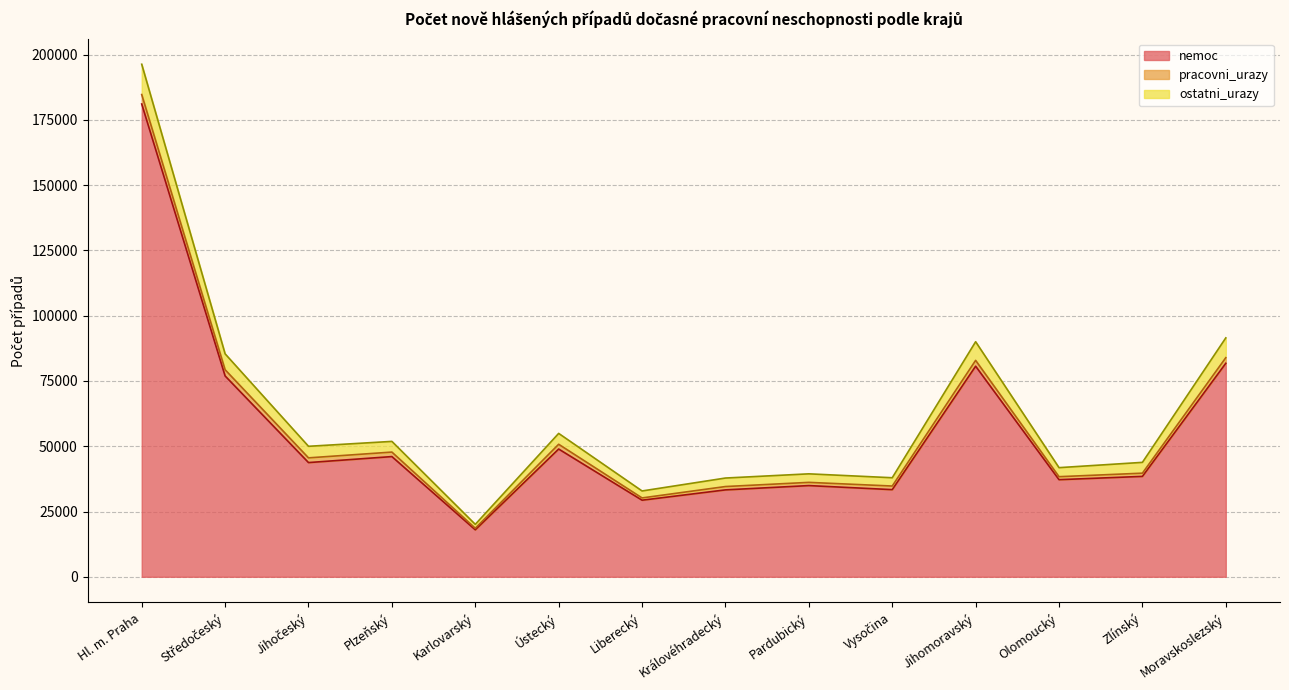

Reading left to right, extract all data points from this chart.

nemoc: Hl. m. Praha=181105	Středočeský=76930	Jihočeský=43747	Plzeňský=46045	Karlovarský=18000	Ústecký=48935	Liberecký=29338	Královéhradecký=33290	Pardubický=34934	Vysočina=33379	Jihomoravský=80666	Olomoucký=37197	Zlínský=38458	Moravskoslezský=81783
pracovni_urazy: Hl. m. Praha=3620	Středočeský=2375	Jihočeský=1807	Plzeňský=1725	Karlovarský=597	Ústecký=1826	Liberecký=870	Královéhradecký=1278	Pardubický=1231	Vysočina=1382	Jihomoravský=2230	Olomoucký=1146	Zlínský=1232	Moravskoslezský=2142
ostatni_urazy: Hl. m. Praha=11610	Středočeský=6095	Jihočeský=4430	Plzeňský=4092	Karlovarský=1487	Ústecký=4162	Liberecký=2666	Královéhradecký=3259	Pardubický=3270	Vysočina=3178	Jihomoravský=7149	Olomoucký=3460	Zlínský=4141	Moravskoslezský=7591